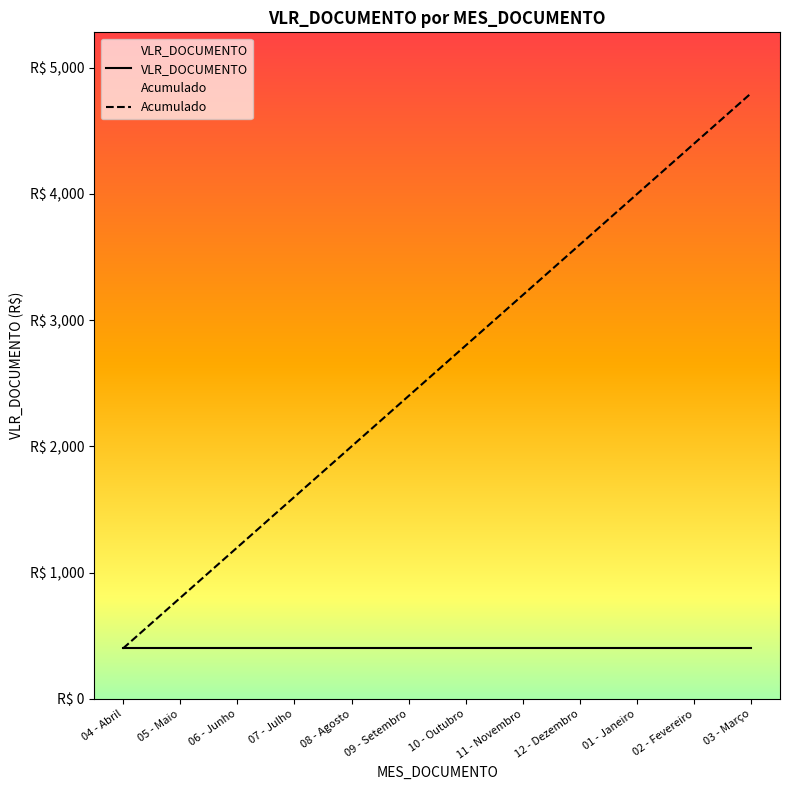

What is the label of the 11th point from the left?

02 - Fevereiro